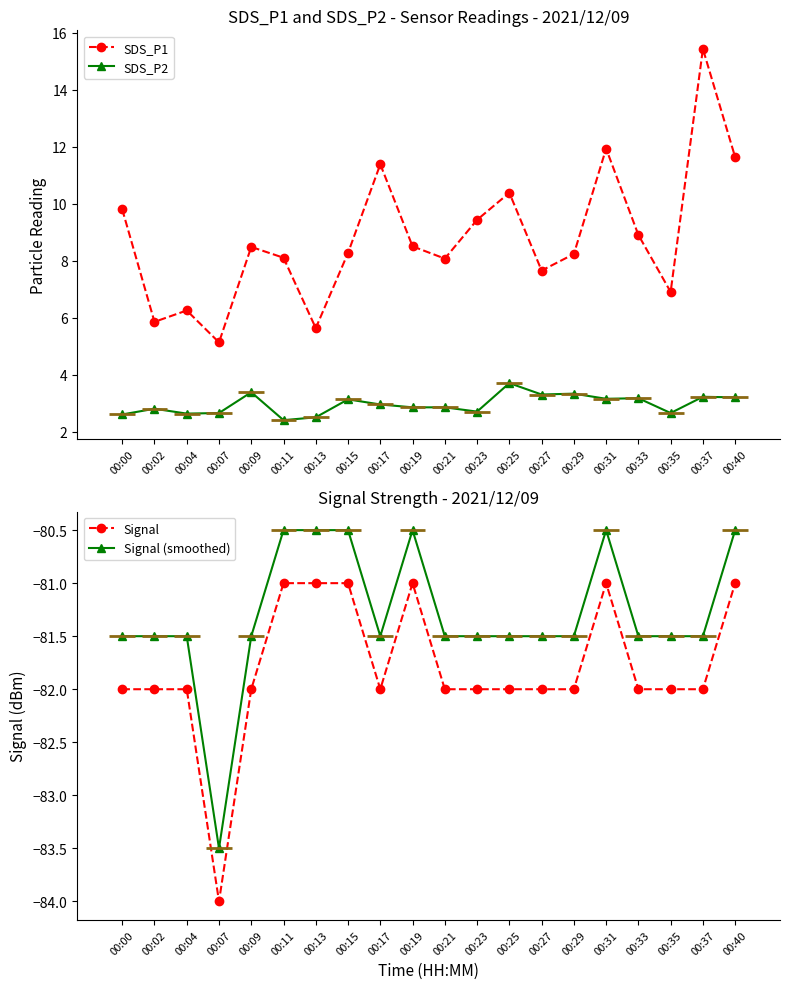

Which series has the largest total across all categories?

SDS_P1